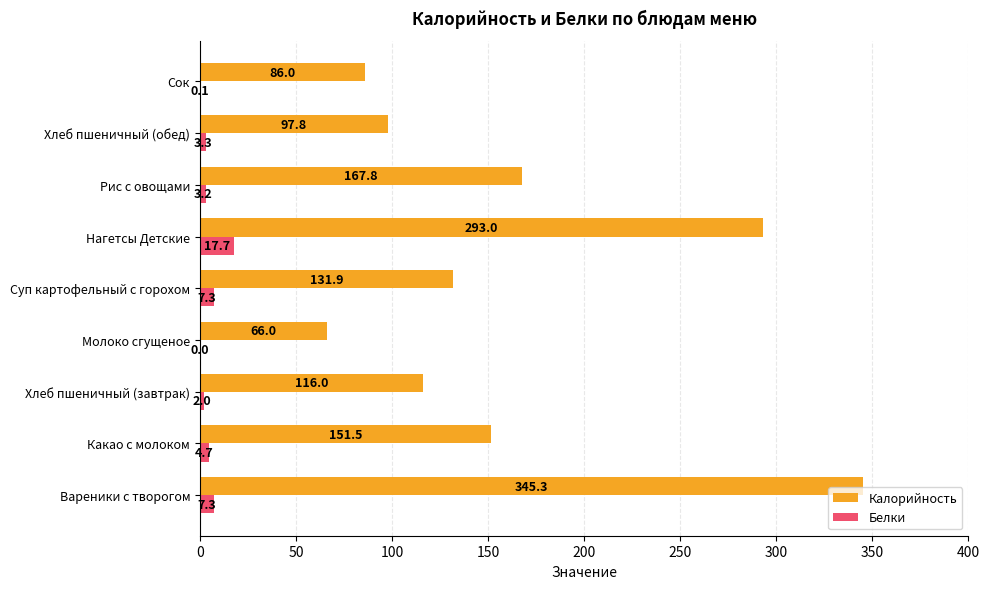

Which series changed the most between Суп картофельный с горохом and Нагетсы Детские?

Калорийность